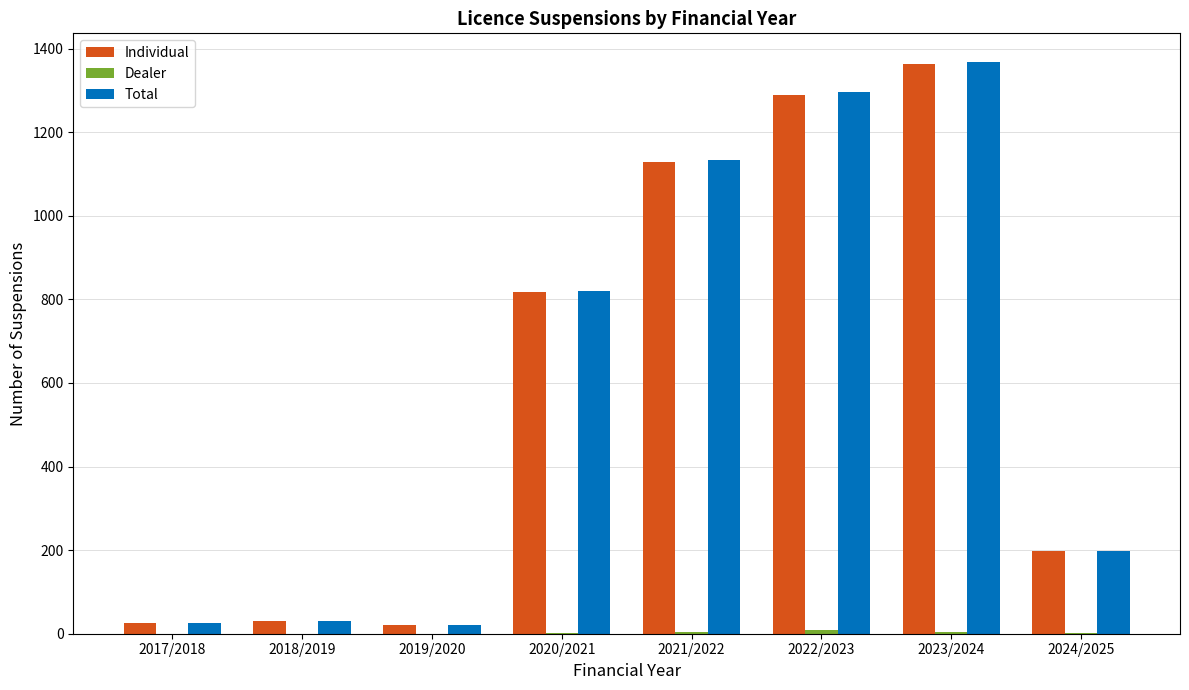

At which label is Total closest to 694?

2020/2021